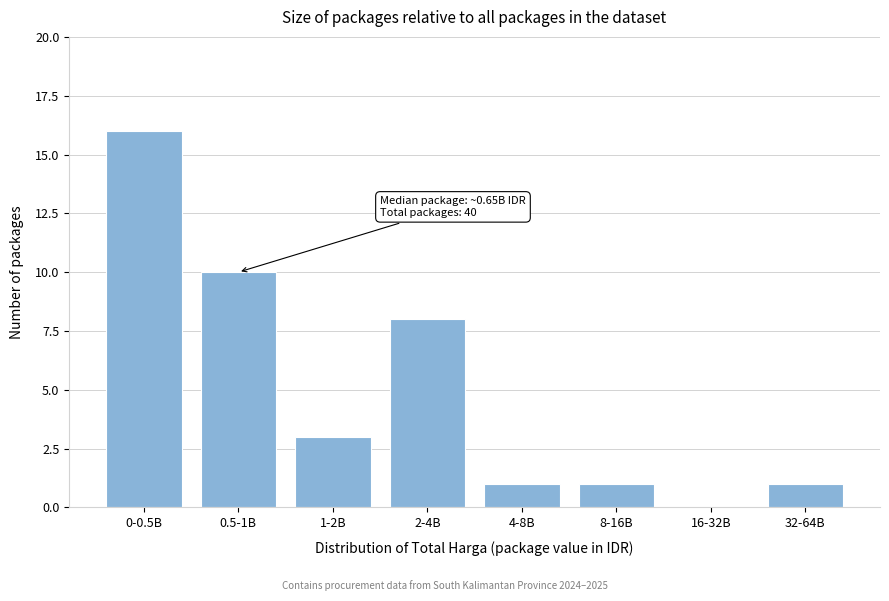

Reading right to left, what are all the values shown in this chart?

32-64B=1	16-32B=0	8-16B=1	4-8B=1	2-4B=8	1-2B=3	0.5-1B=10	0-0.5B=16